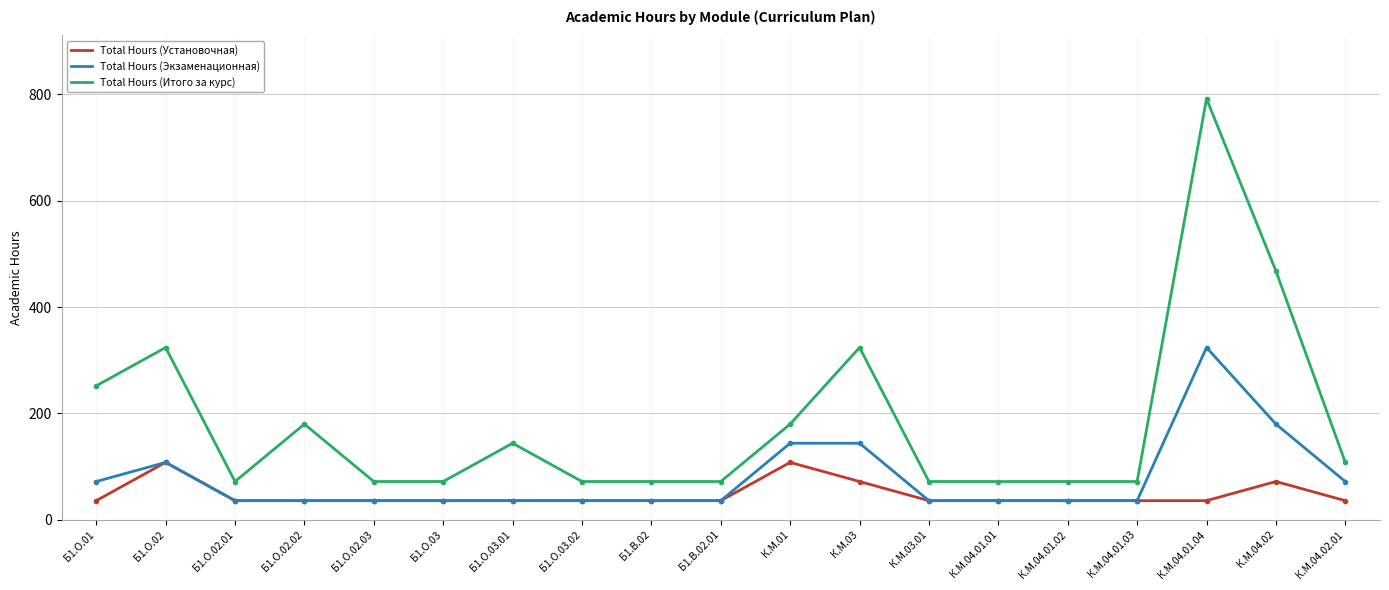

What is the difference between the highest and lowest values at К.М.04.01.03?

36